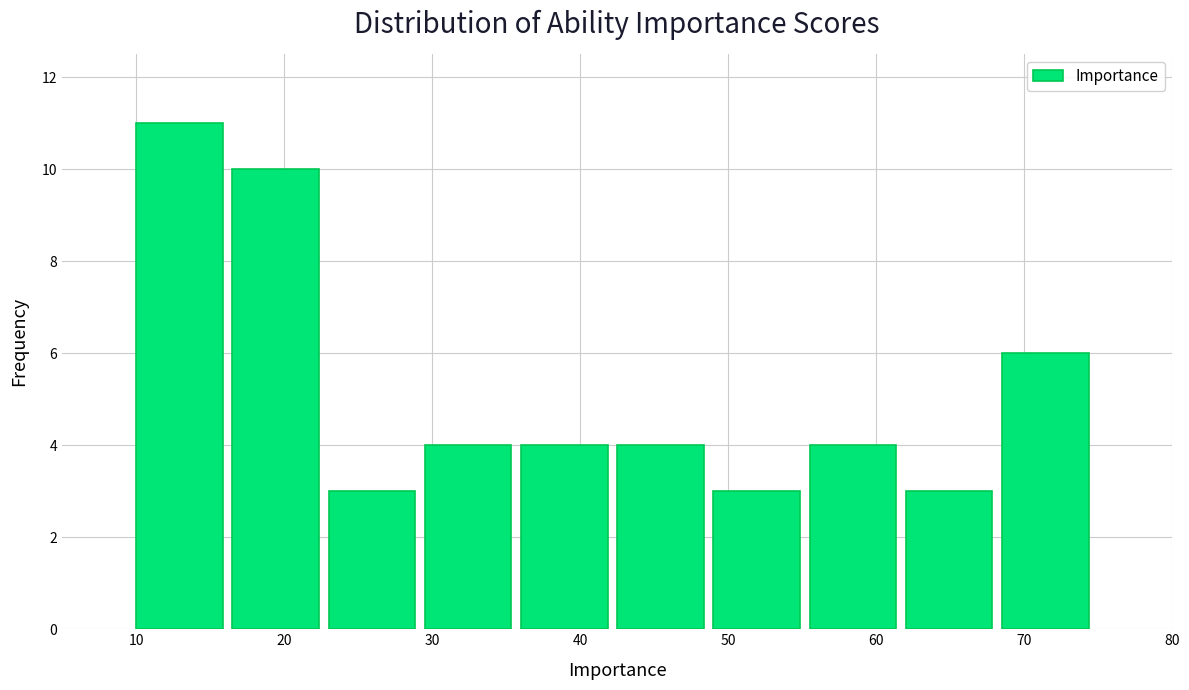

What is the height of the bar covering 68.5 to 75.0 on the x-axis? Neither the bar edges nor the heights are printed on the chart, so give them approximately, as read against the axes.

6